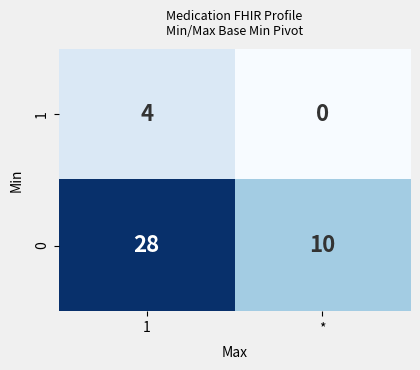

True or false: 1 has a value of 2 at *.

False